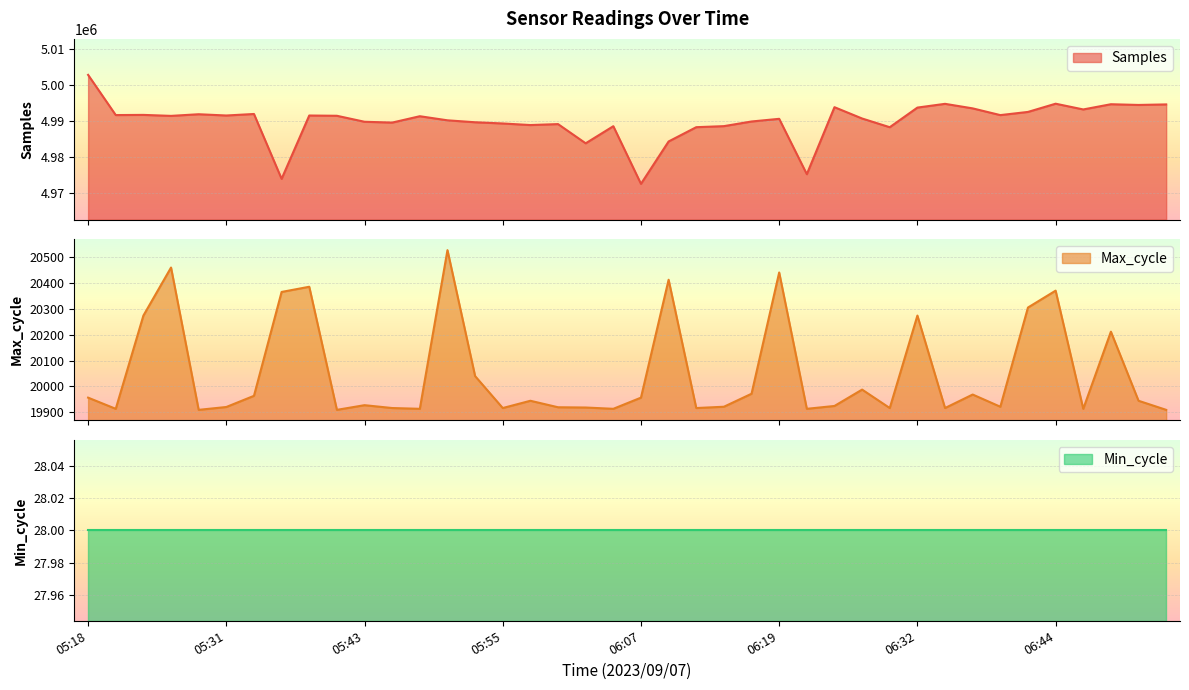

What is the minimum value for Samples?

4972523